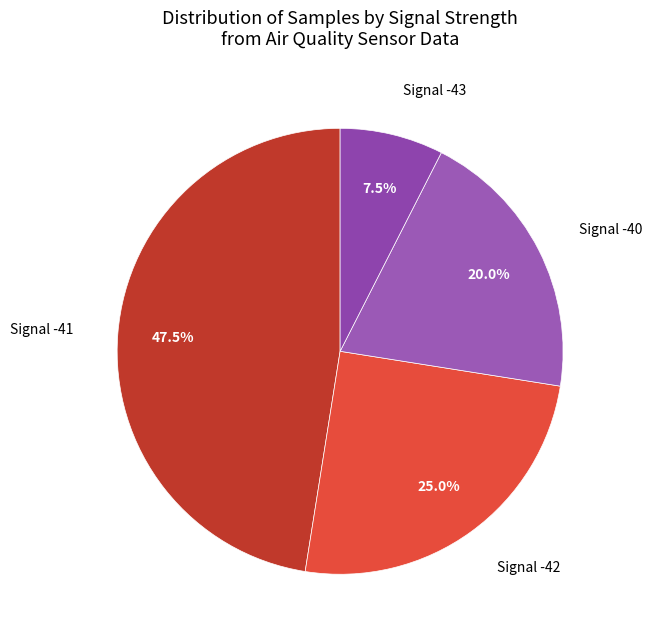

Between Signal -40 and Signal -42, which is larger?

Signal -42